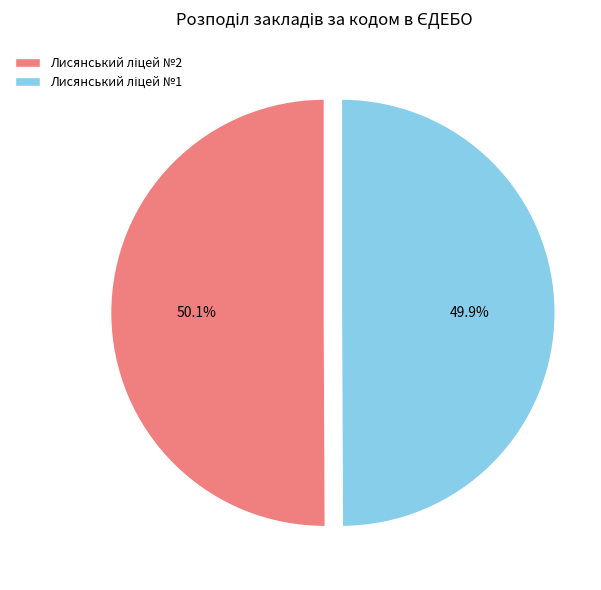

To the nearest percent, what is the average slice percentage?

50%